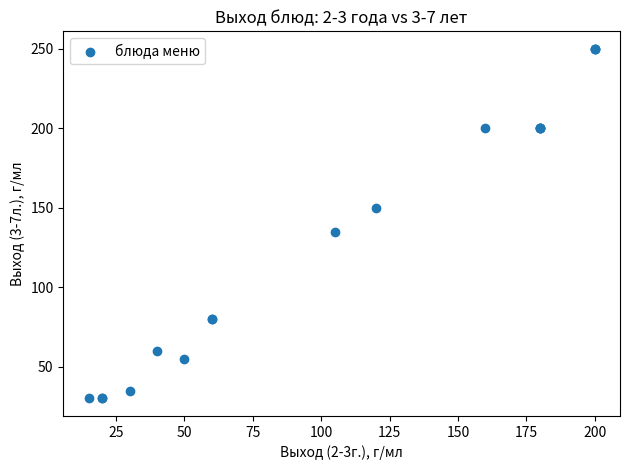

What Y value in the scatter plot is closest to 140?

135